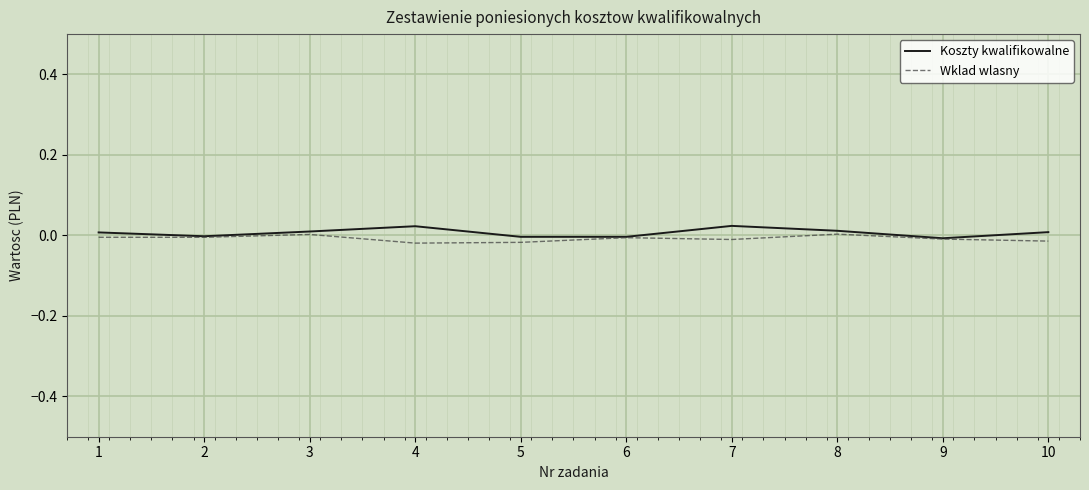

Is it true that Wklad wlasny equals 0.0 at 8?

True